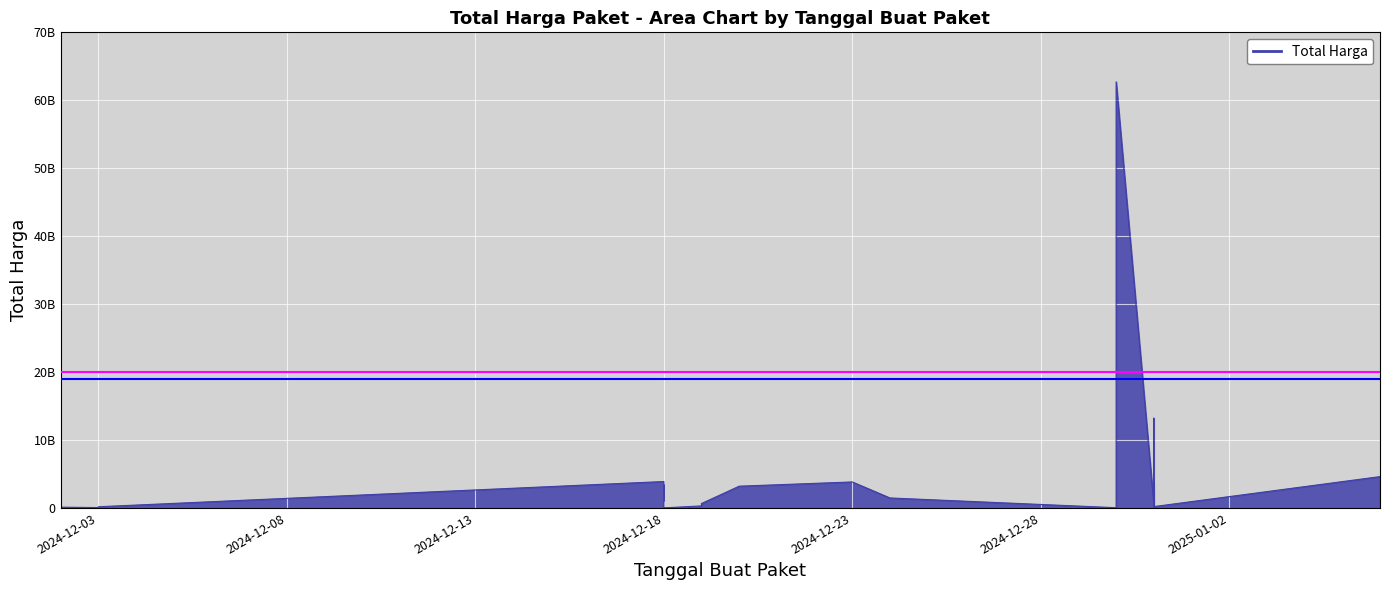

What is the value of the 20th point from the left?

464445888